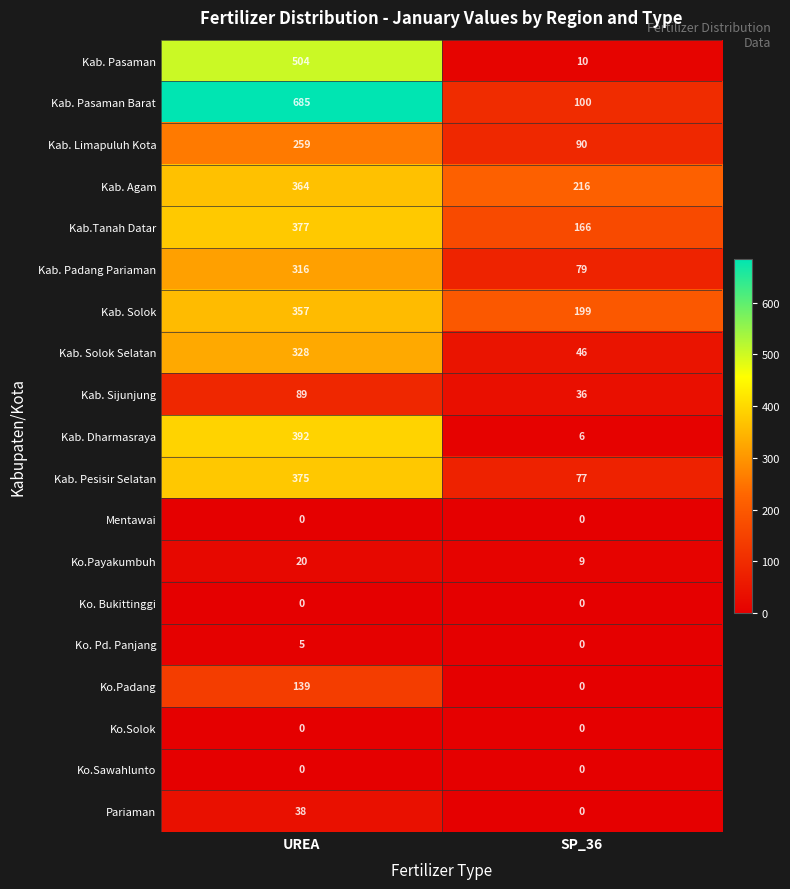

What is the difference between the maximum and minimum values in the Kab. Solok Selatan series?

282